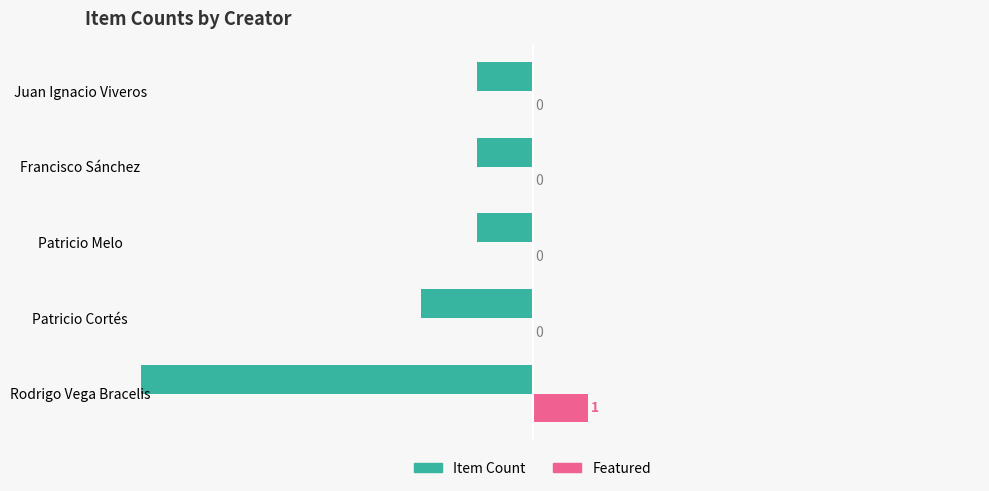

The Featured series shows 2 at Rodrigo Vega Bracelis. True or false?

False